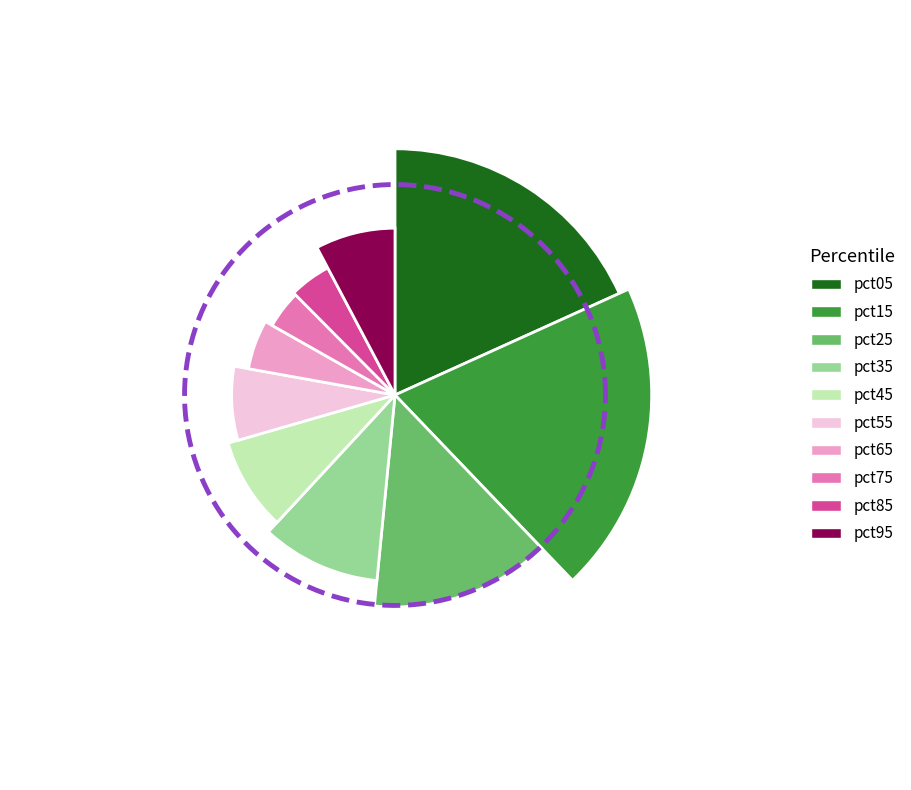

To the nearest percent, what is the average slice percentage?

10%